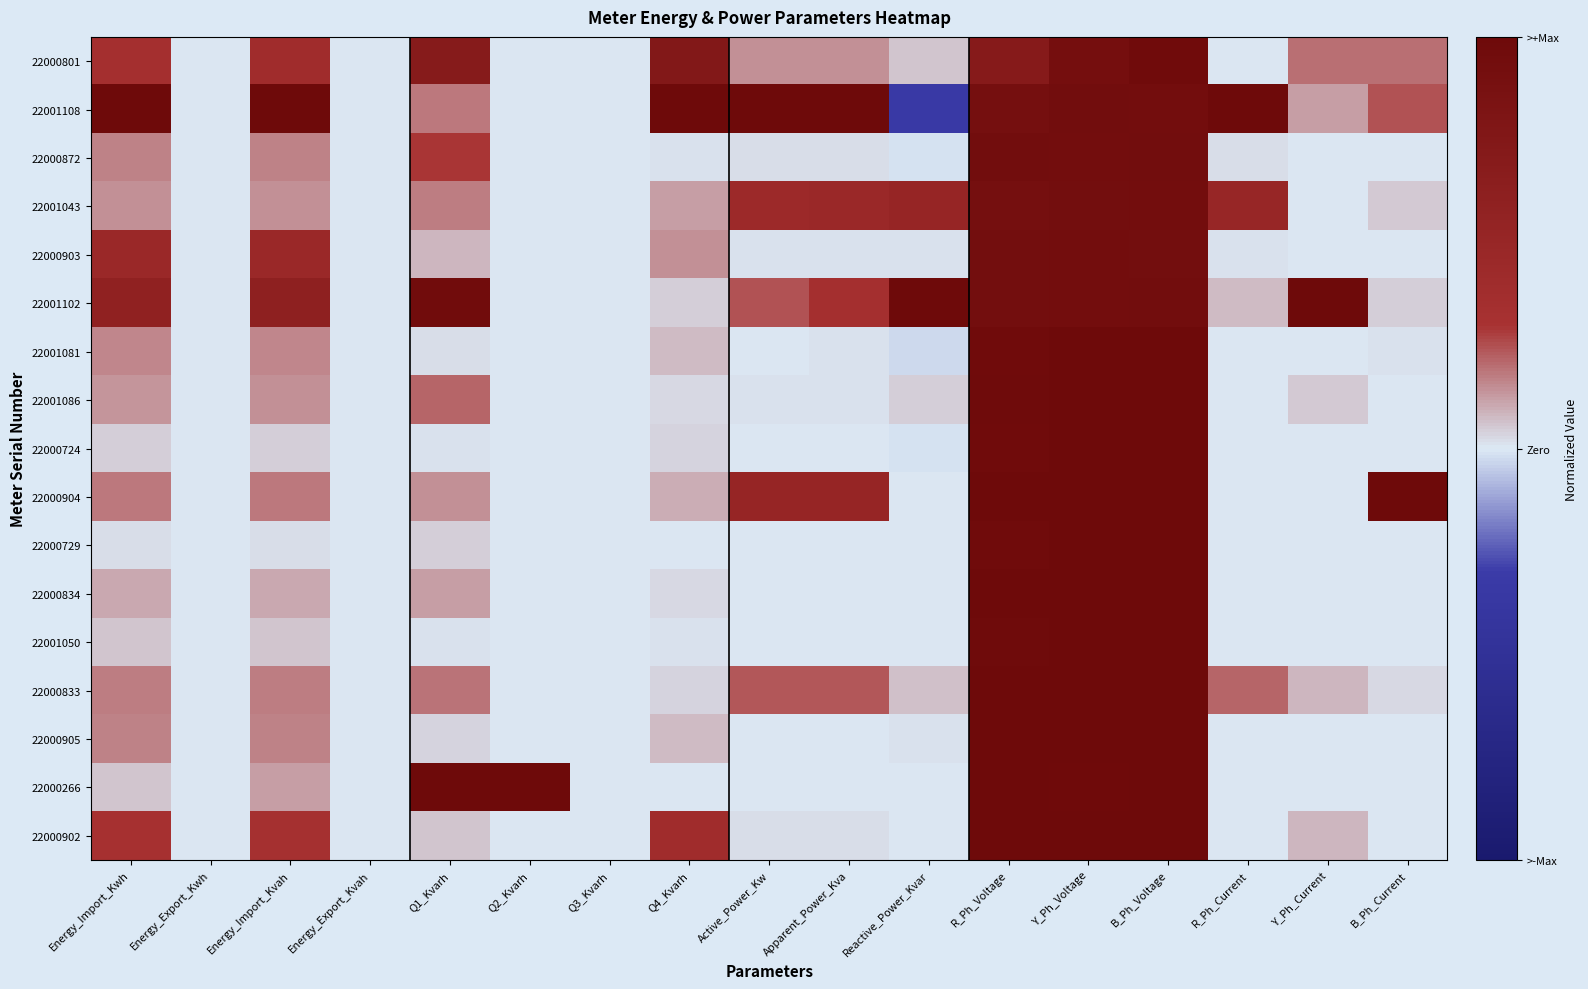

At how many categories does at least one series exceed 0?

14